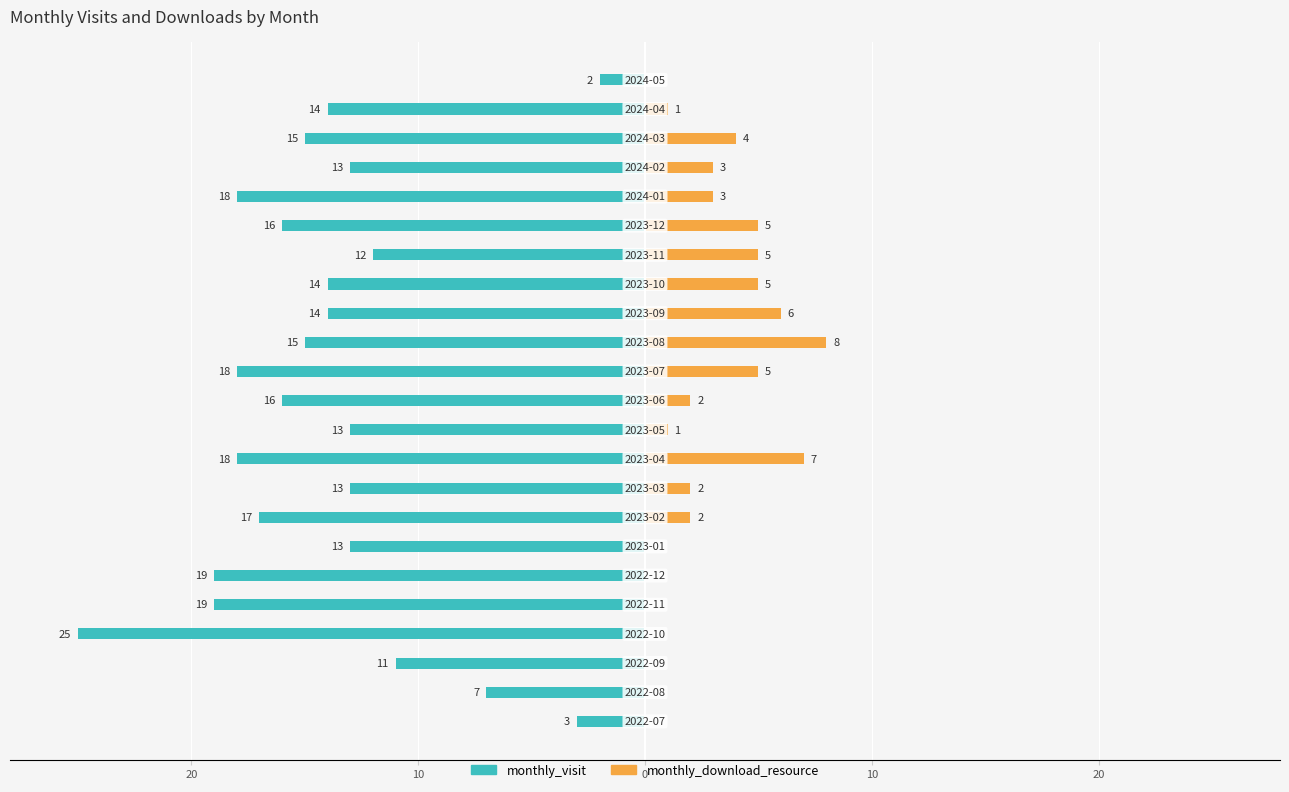

True or false: monthly_visit has a value of -11 at 20.

False